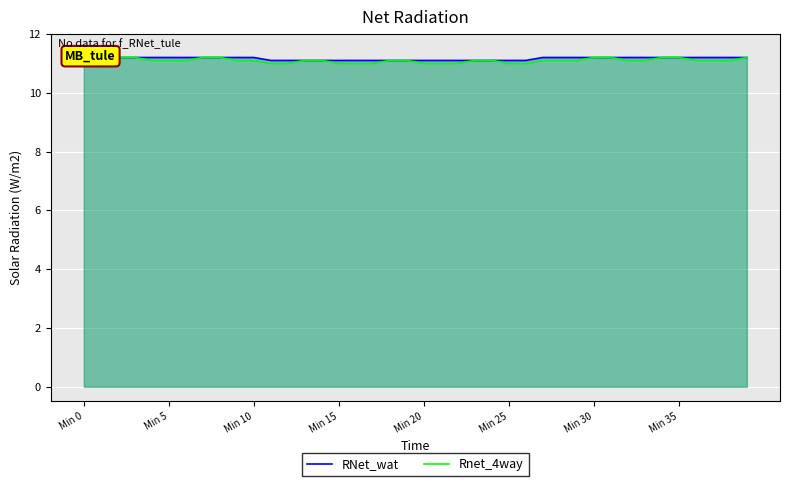

What is the label of the 11th point from the right?

29